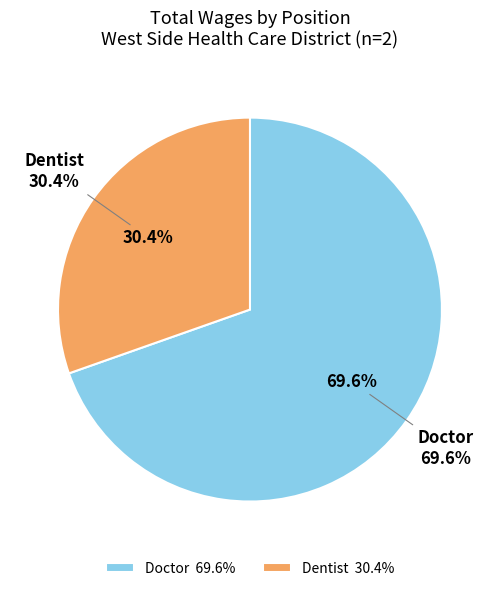

What portion of the pie excludes Doctor?

30.4%